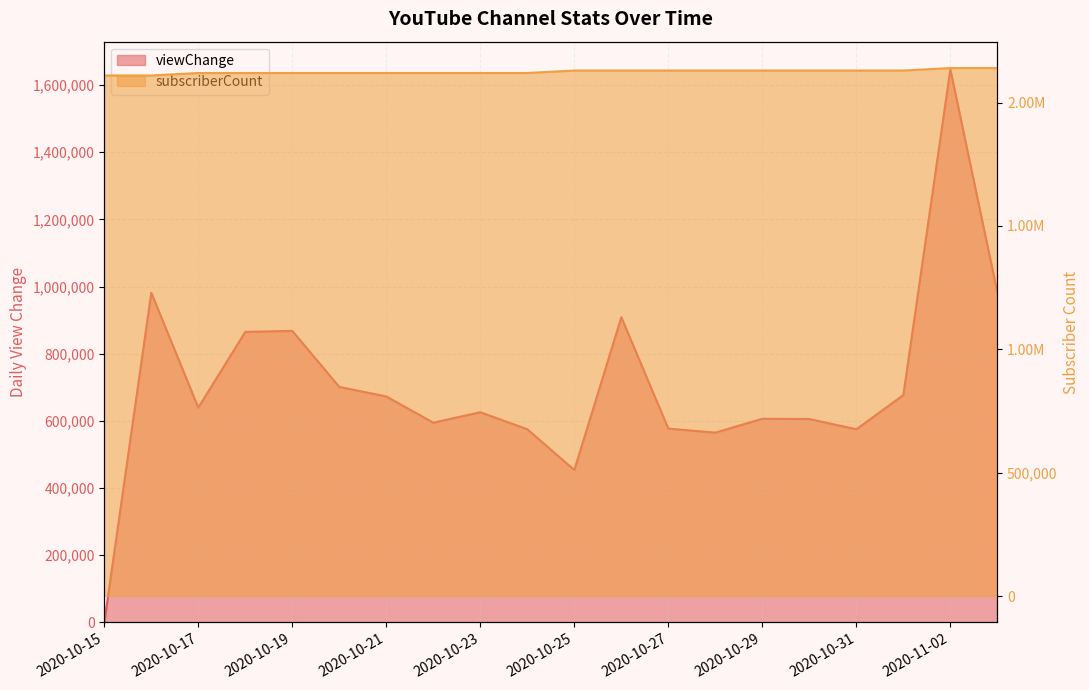

Where is the first local maximum for viewChange?

2020-10-16